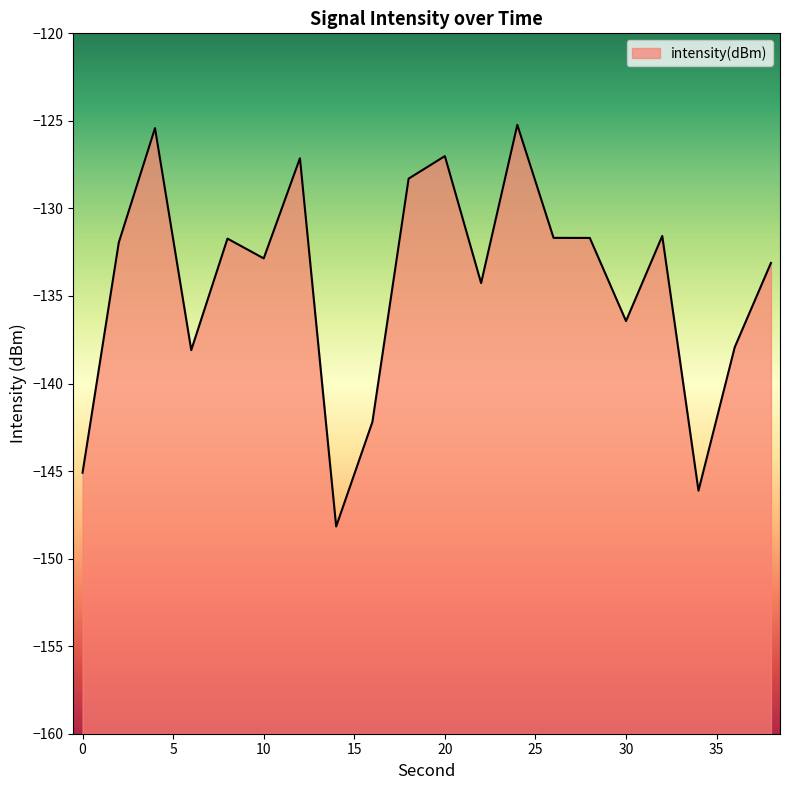

Where is the first local minimum?

6